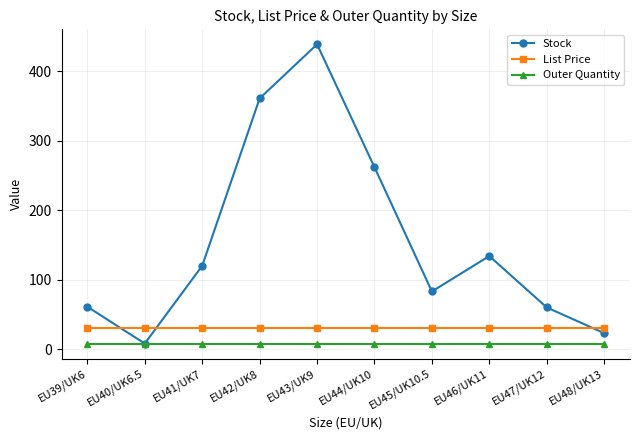

List the series in order of their peak value, lowest first.

Outer Quantity, List Price, Stock